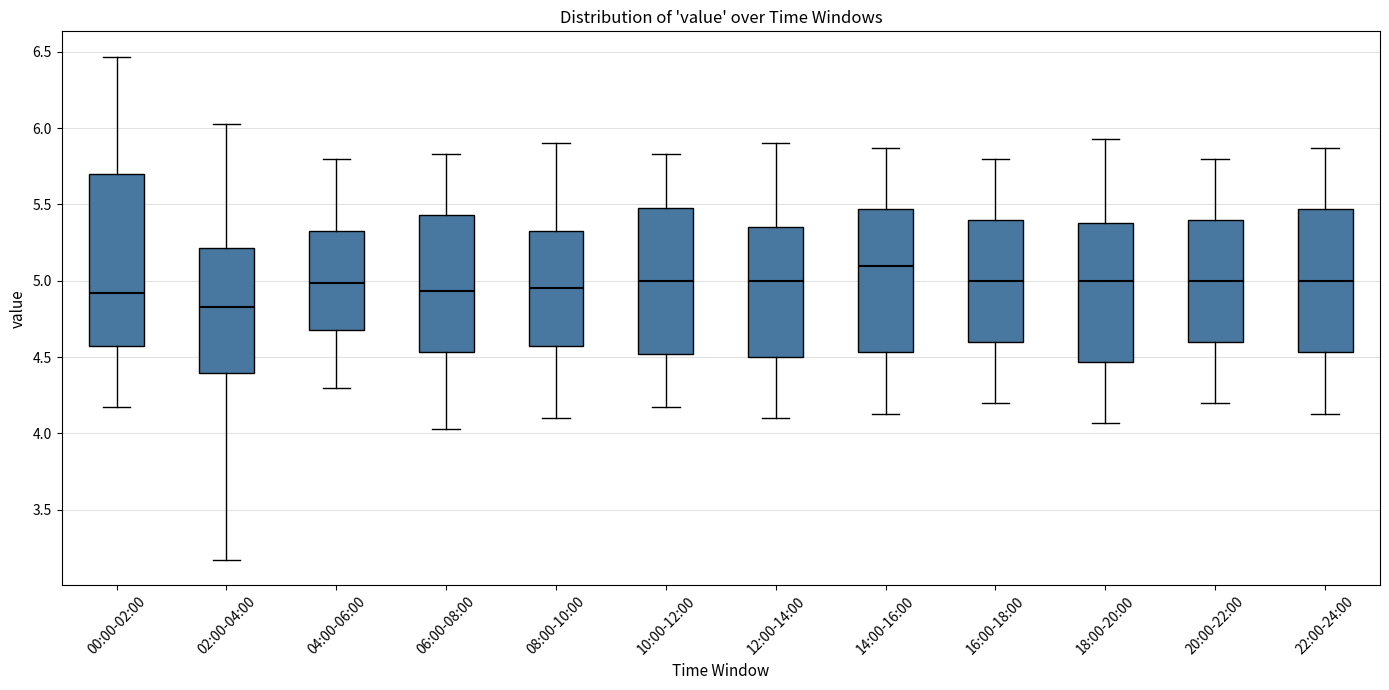

Reading left to right, read every box against the y-axis: the position of its median line, the range the box covers, and the ends of its whiskers. The values are not printed on the chart, so give them approximately, as read against the axis.

00:00-02:00: median 4.90, box 4.60 to 5.70, whiskers 4.15 to 6.45
02:00-04:00: median 4.85, box 4.40 to 5.20, whiskers 3.15 to 6.05
04:00-06:00: median 5.00, box 4.70 to 5.35, whiskers 4.30 to 5.80
06:00-08:00: median 4.95, box 4.55 to 5.45, whiskers 4.05 to 5.85
08:00-10:00: median 4.95, box 4.60 to 5.35, whiskers 4.10 to 5.90
10:00-12:00: median 5.00, box 4.50 to 5.50, whiskers 4.15 to 5.85
12:00-14:00: median 5.00, box 4.50 to 5.35, whiskers 4.10 to 5.90
14:00-16:00: median 5.10, box 4.55 to 5.45, whiskers 4.15 to 5.85
16:00-18:00: median 5.00, box 4.60 to 5.40, whiskers 4.20 to 5.80
18:00-20:00: median 5.00, box 4.45 to 5.40, whiskers 4.05 to 5.95
20:00-22:00: median 5.00, box 4.60 to 5.40, whiskers 4.20 to 5.80
22:00-24:00: median 5.00, box 4.55 to 5.45, whiskers 4.15 to 5.85